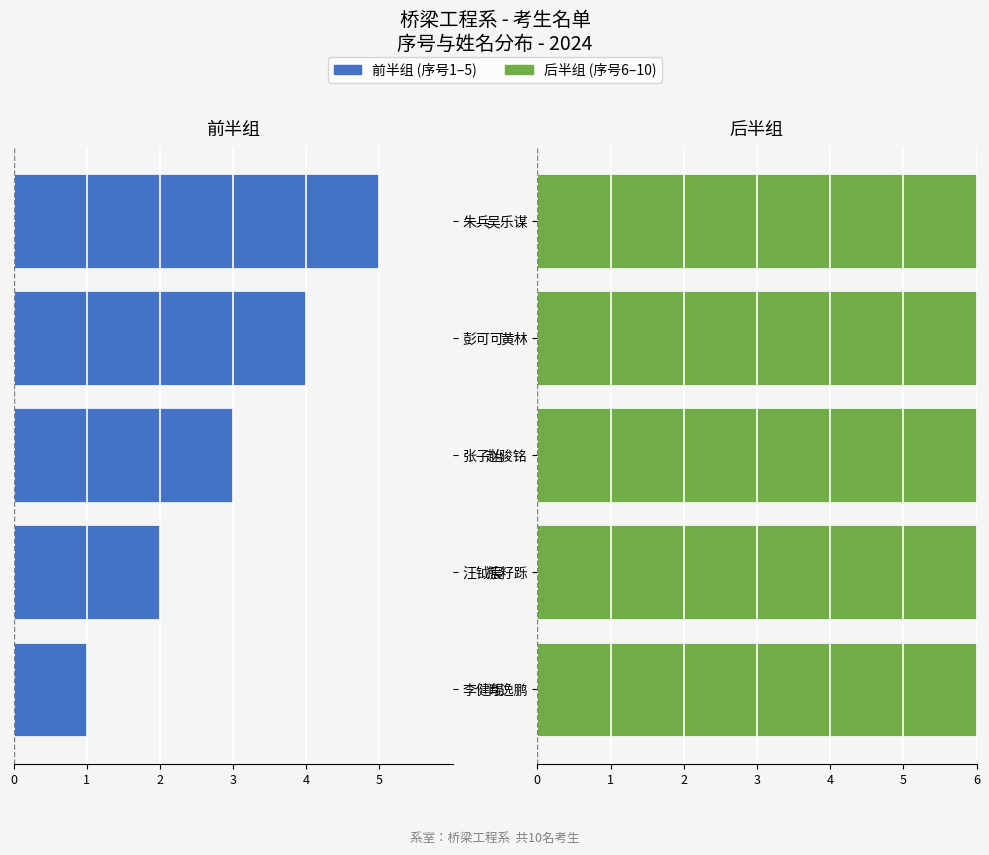

At which category is the sum across all series the highest?

5